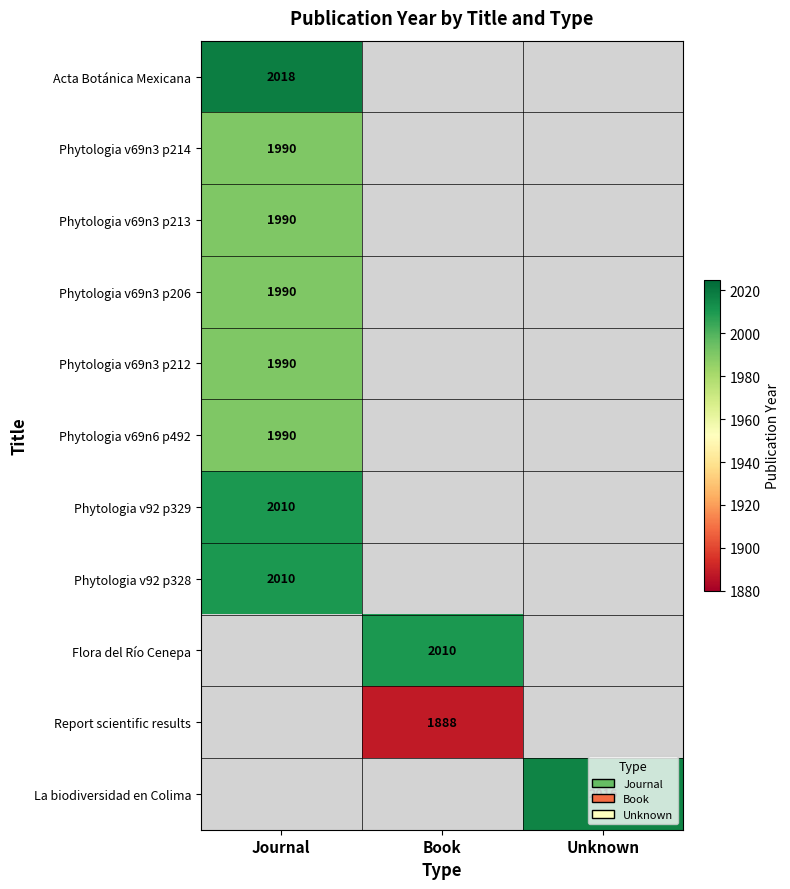

How many values in Phytologia v69n6 p492 are above zero?

1